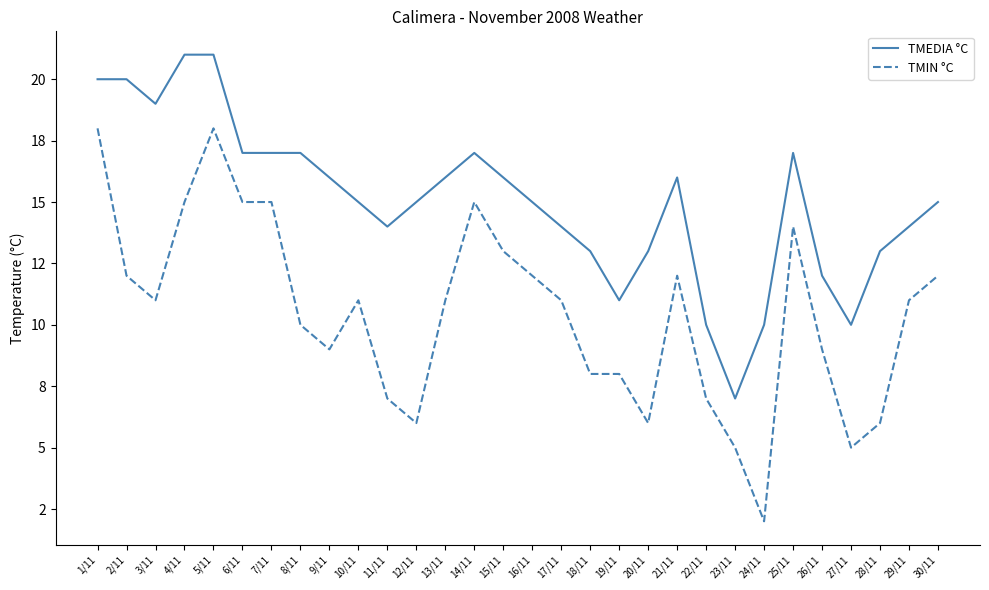

What is the maximum value for TMEDIA °C?

21